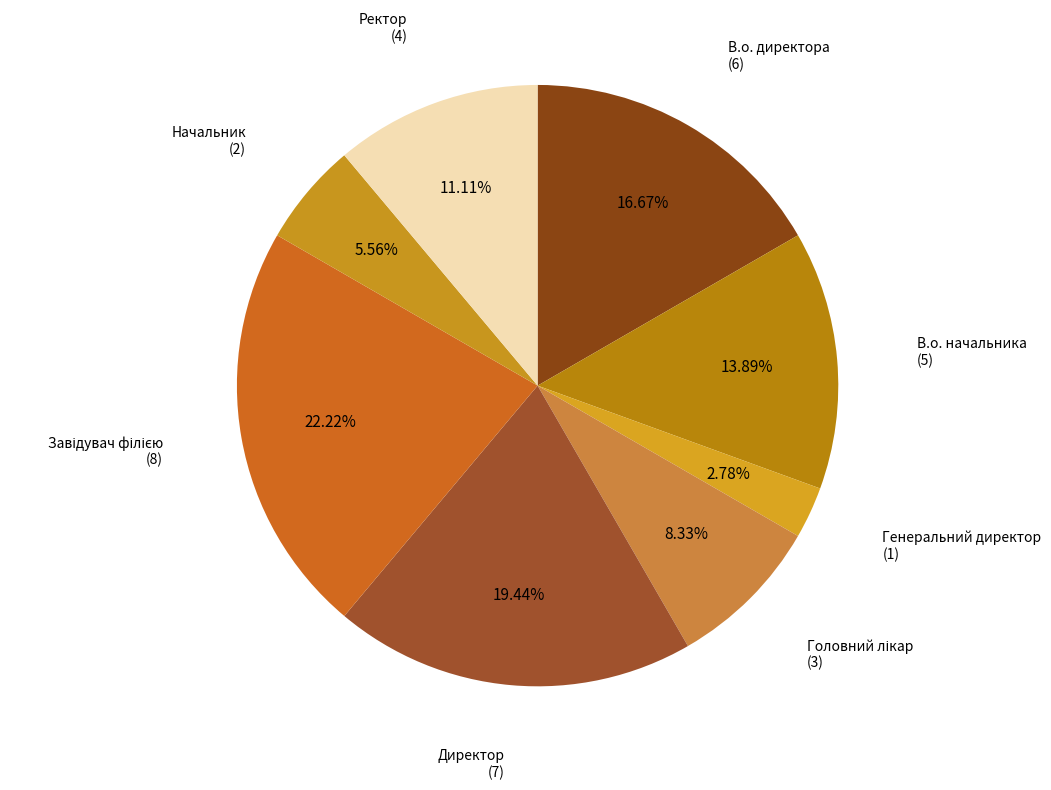

Is there any slice that represents more than half of the pie?

No